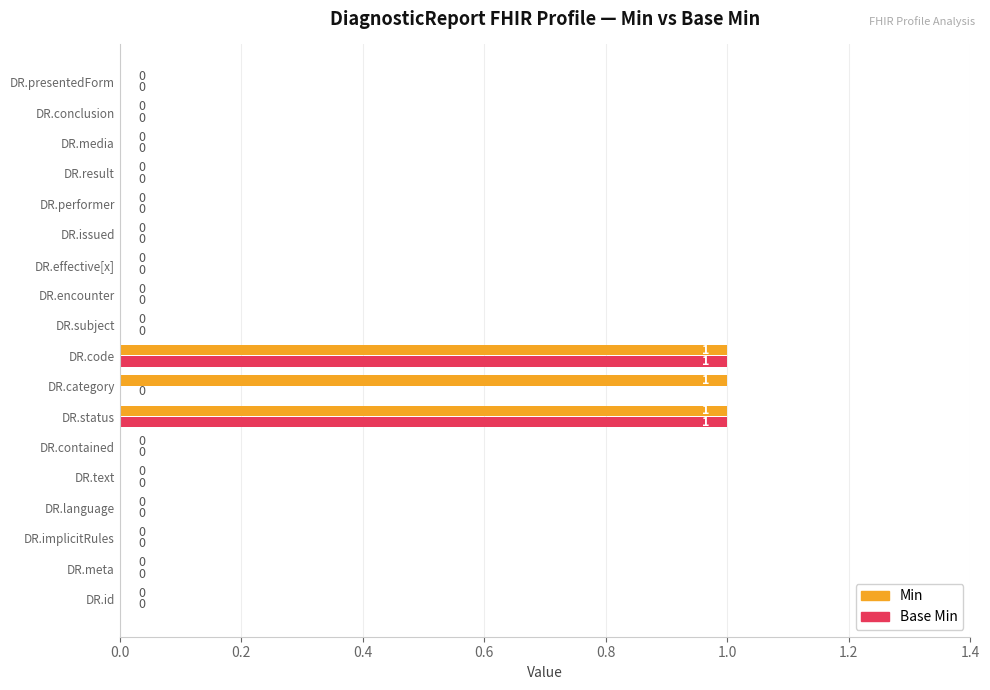

How many positive values does the Base Min series have?

2